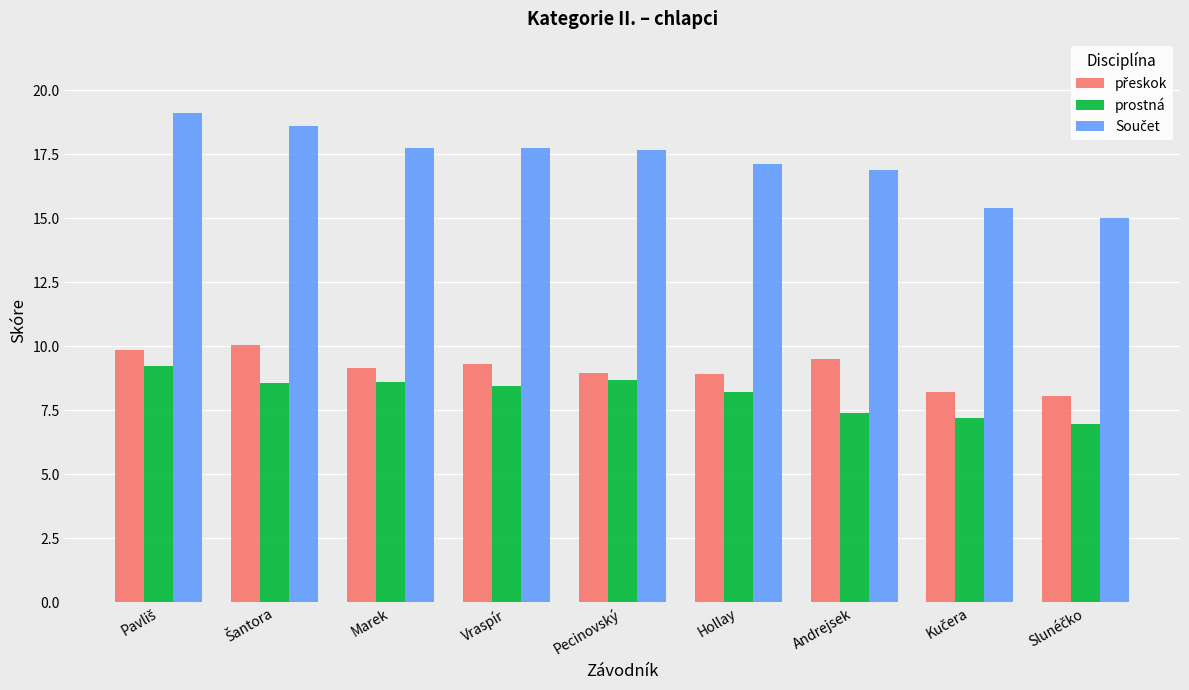

True or false: prostná has a value of 12.8 at Andrejsek.

False